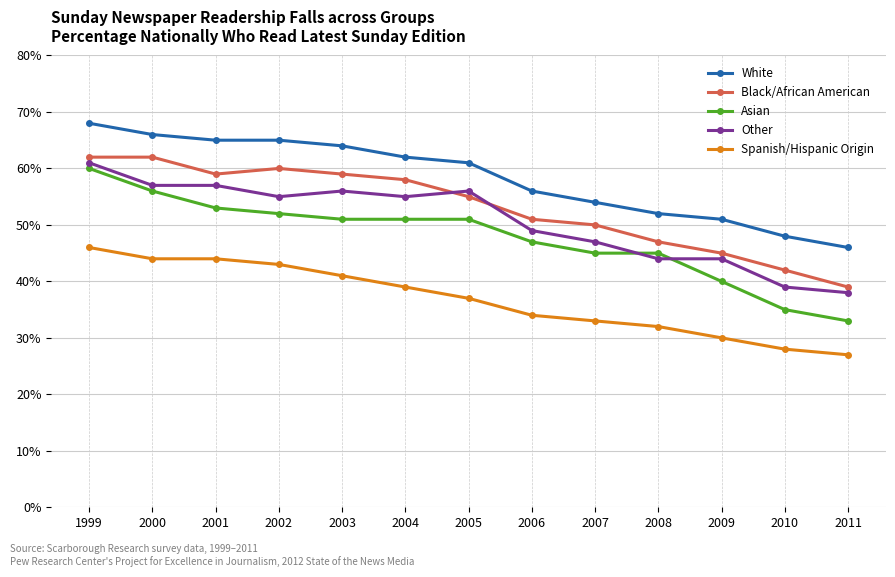

True or false: White and Asian cross at least once.

False